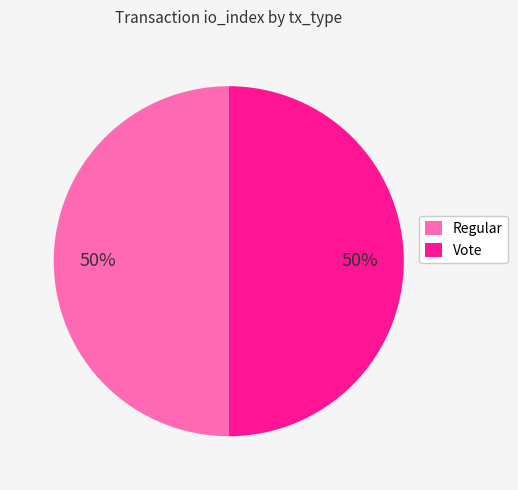

Approximately how many times larger is the value at Vote compared to Regular?

1.0